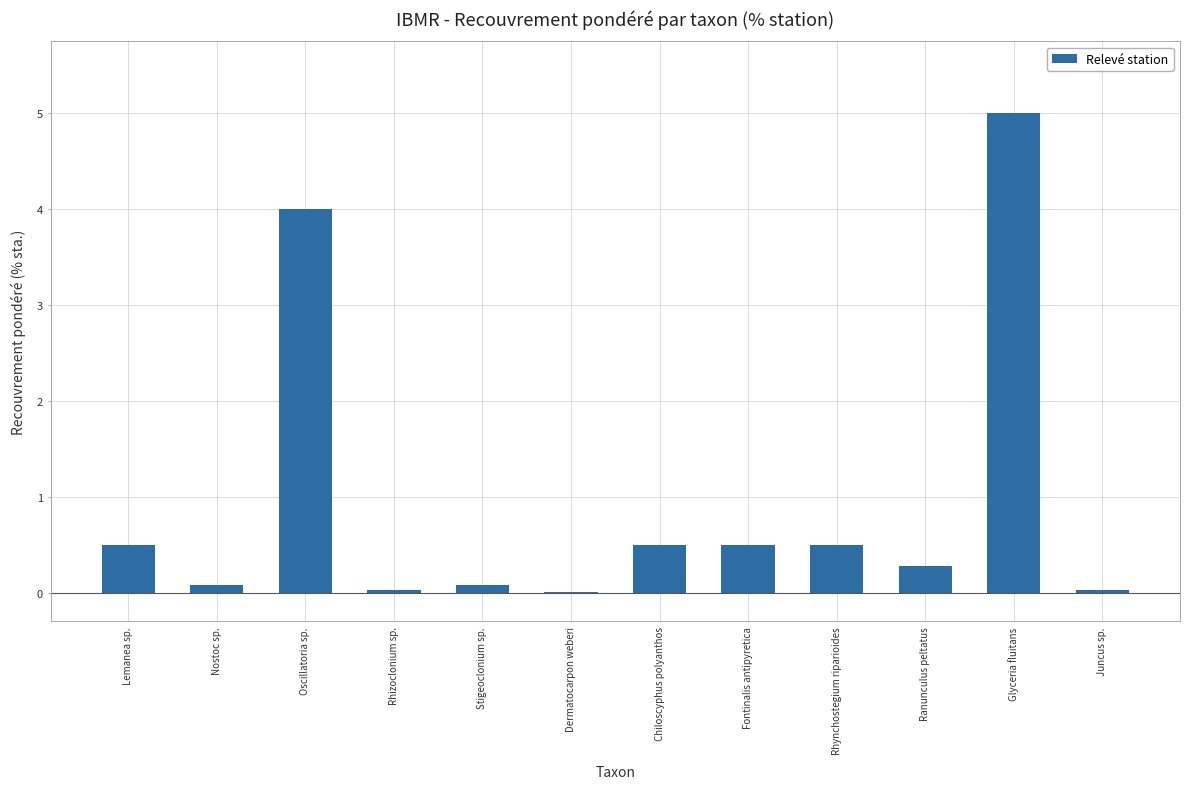

Which label corresponds to the largest value in the chart?

Glyceria fluitans